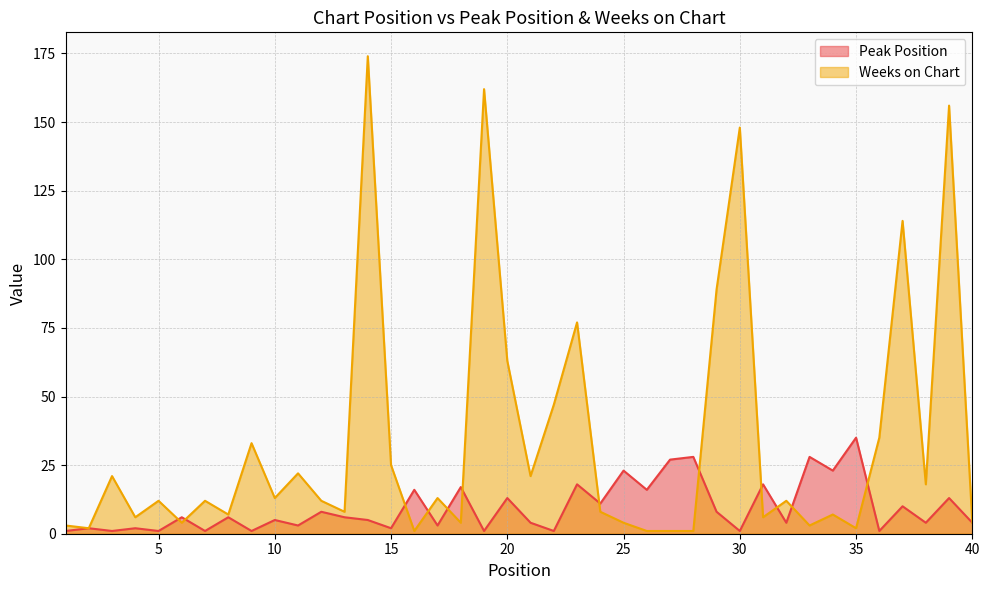

Reading left to right, what are all the values shown in this chart?

Peak Position: 1=1	2=2	3=1	4=2	5=1	6=6	7=1	8=6	9=1	10=5	11=3	12=8	13=6	14=5	15=2	16=16	17=3	18=17	19=1	20=13	21=4	22=1	23=18	24=11	25=23	26=16	27=27	28=28	29=8	30=1	31=18	32=4	33=28	34=23	35=35	36=1	37=10	38=4	39=13	40=4
Weeks on Chart: 1=3	2=2	3=21	4=6	5=12	6=4	7=12	8=7	9=33	10=13	11=22	12=12	13=8	14=174	15=25	16=1	17=13	18=4	19=162	20=63	21=21	22=47	23=77	24=8	25=4	26=1	27=1	28=1	29=89	30=148	31=6	32=12	33=3	34=7	35=2	36=35	37=114	38=18	39=156	40=4